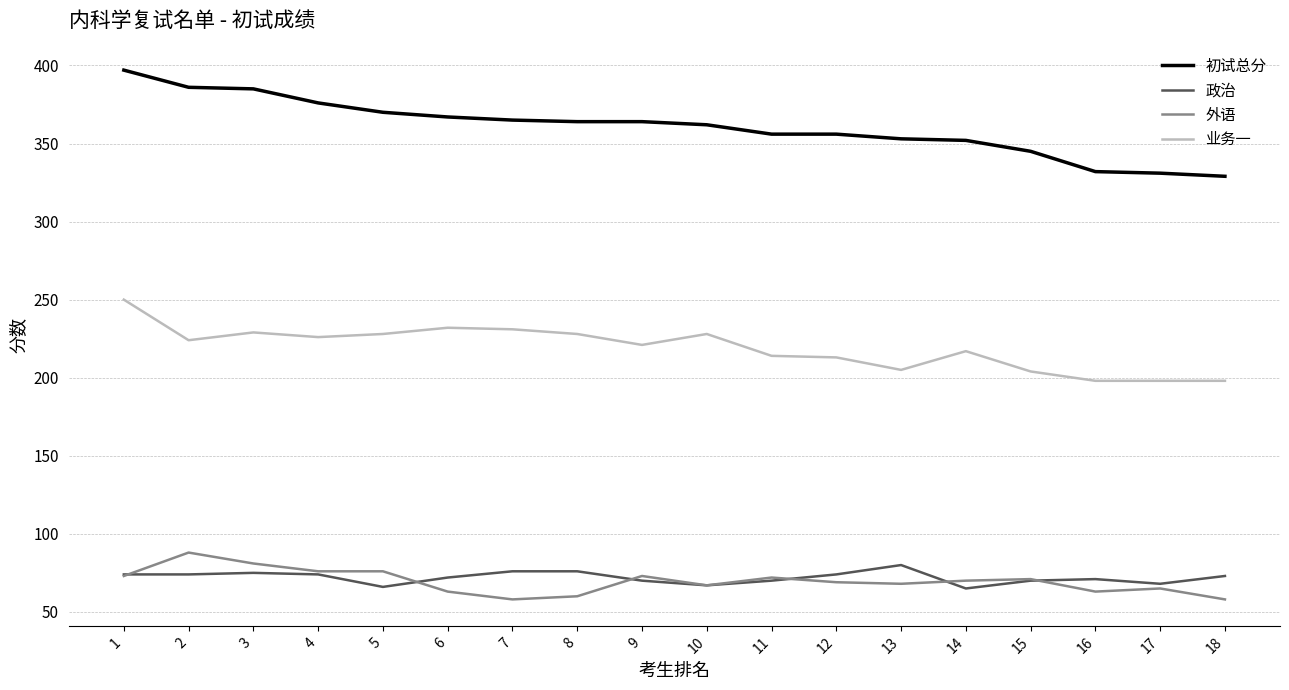

What is the total value across all series at 4?

752